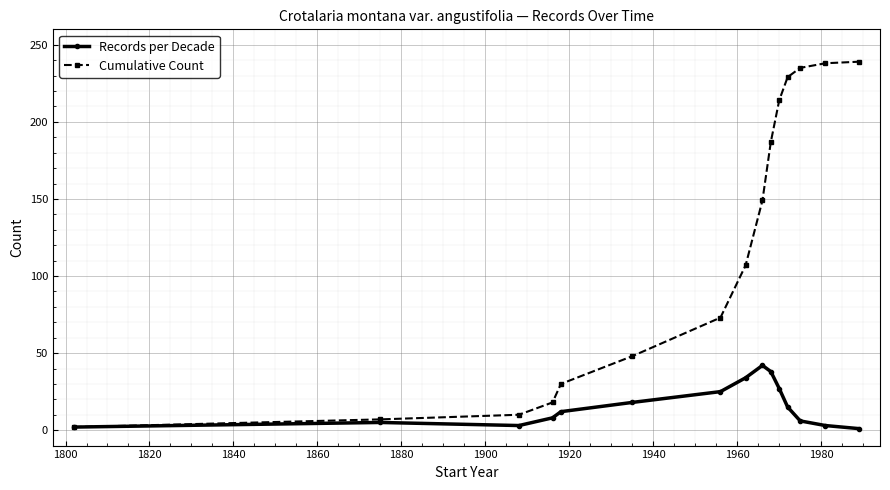

Which series has the largest range (max minus min)?

Cumulative Count